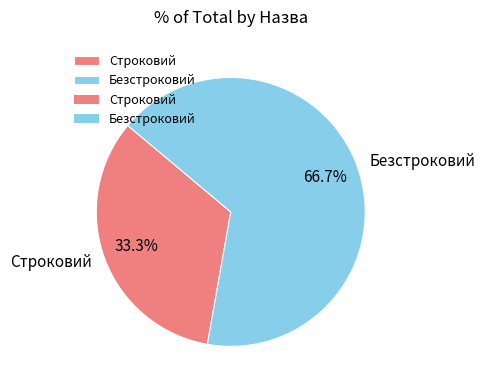

What is the smallest slice in the pie chart?

Строковий